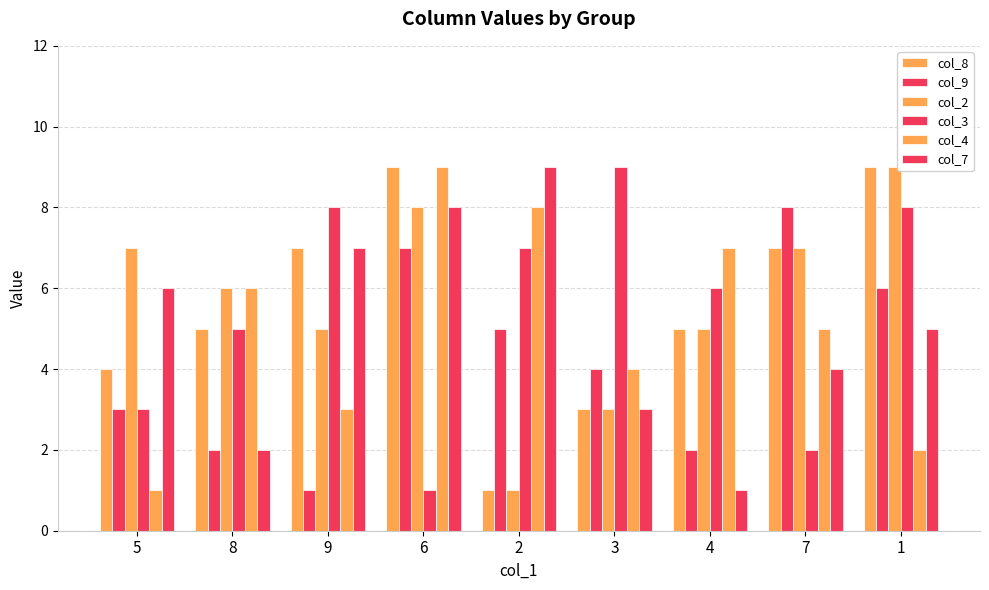

How many data points does each series have?

9